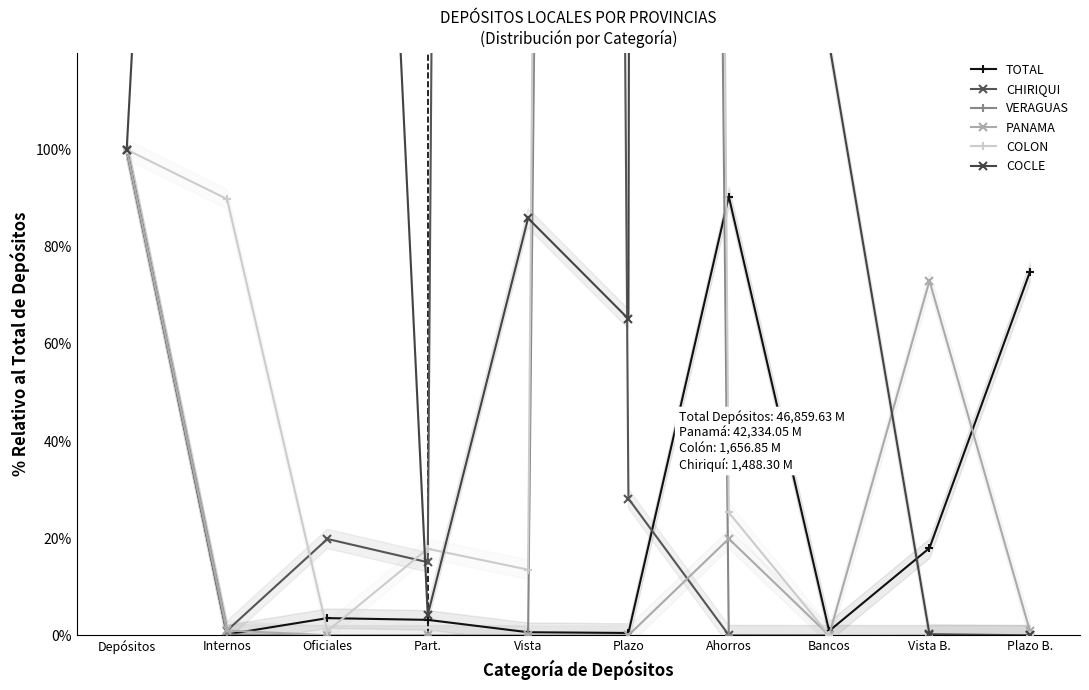

Which series ends up on top after the final intersection of CHIRIQUI and TOTAL?

TOTAL